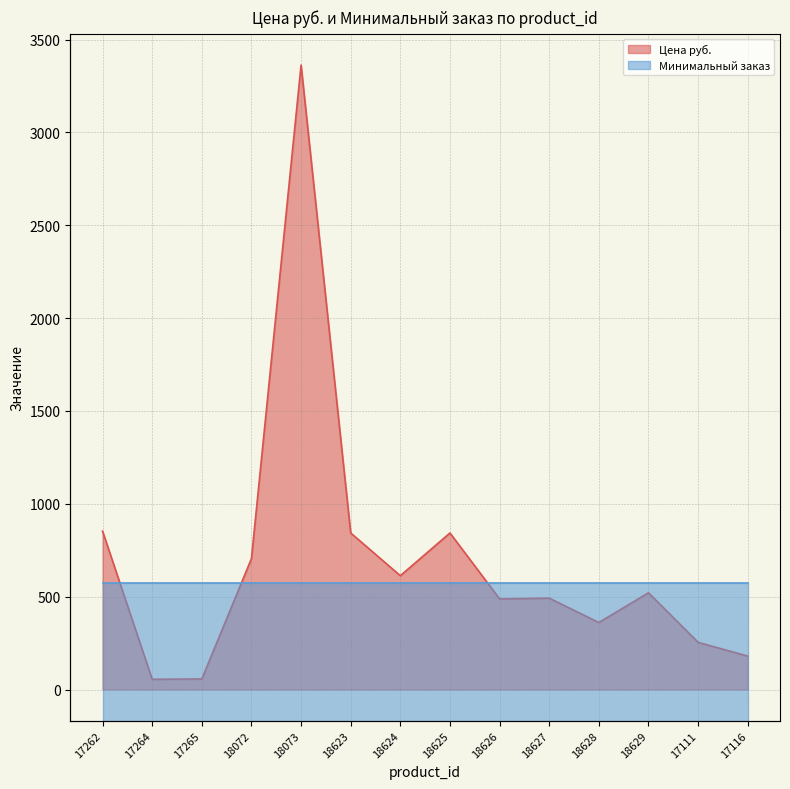

What is the value of the 1st point from the left?

853